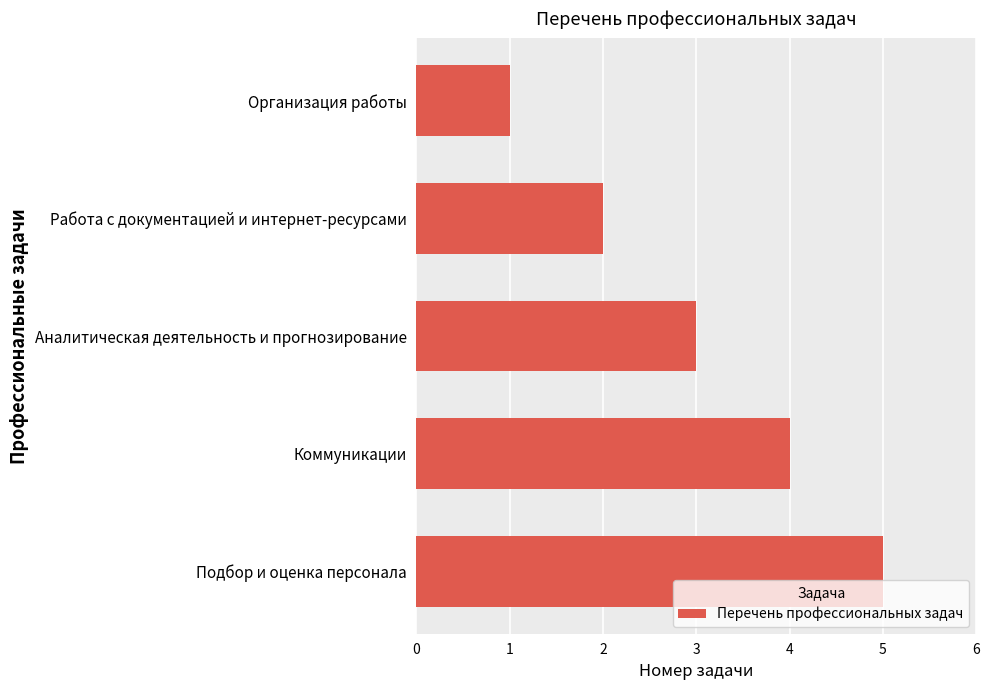

Is it true that the value at Работа с документацией и интернет-ресурсами is 3?

False